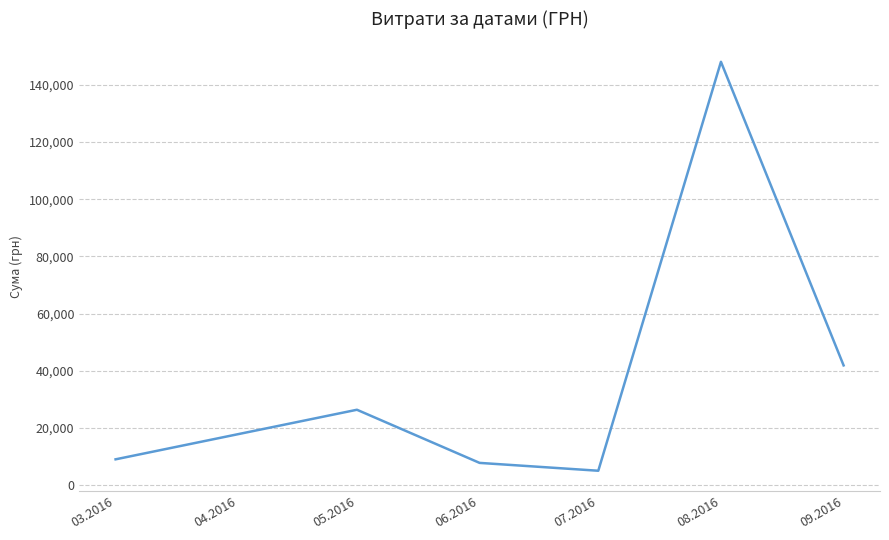

What is the difference between the second highest and minimum values?

36870.9